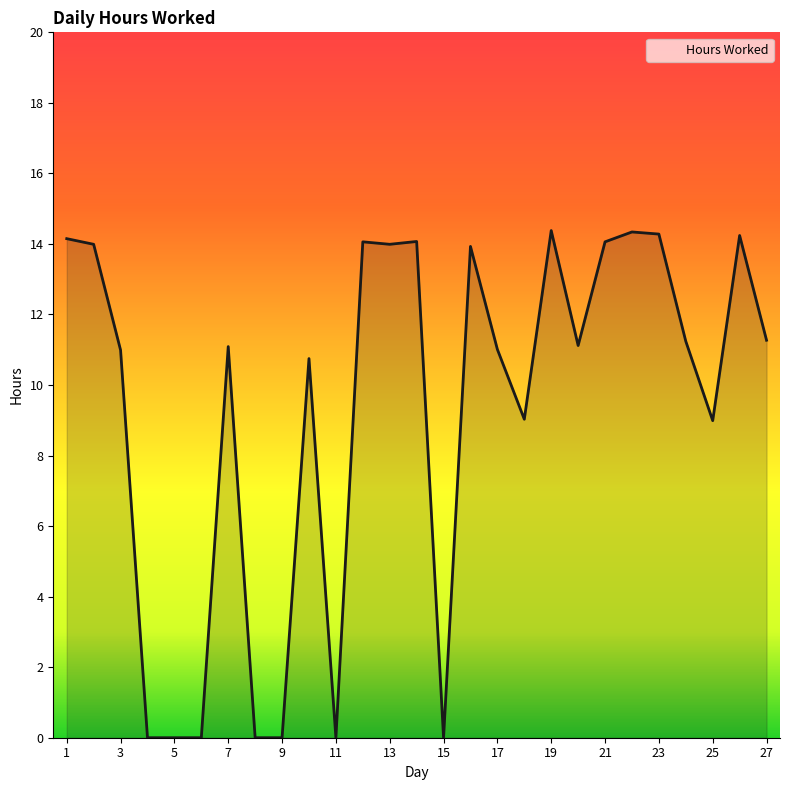

What is the difference between the maximum and minimum values?

14.4